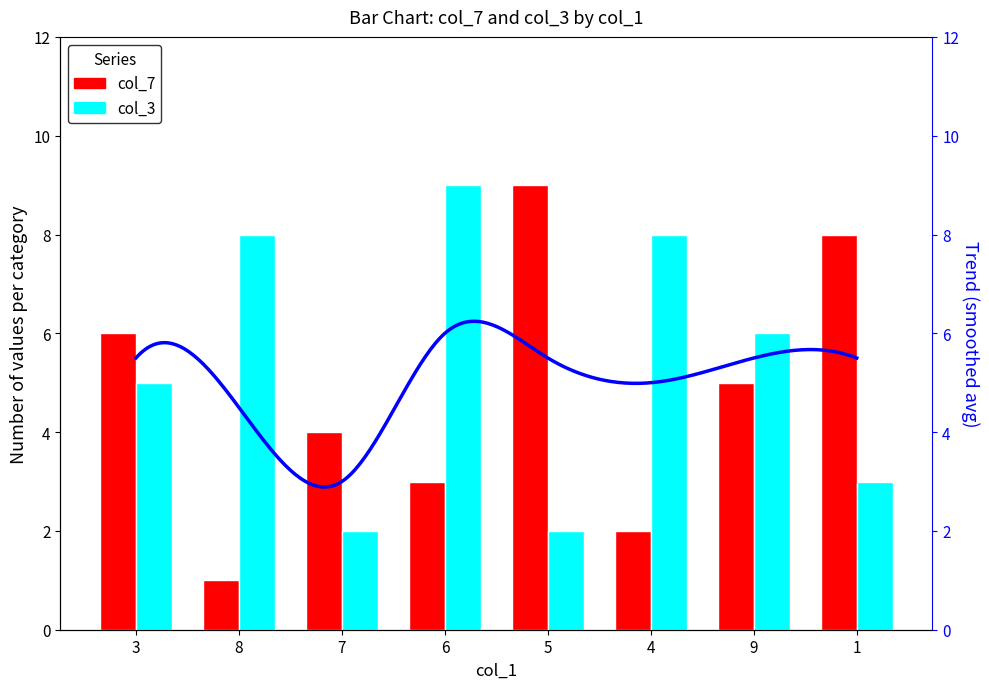

What is the sum of all col_7 values?

38